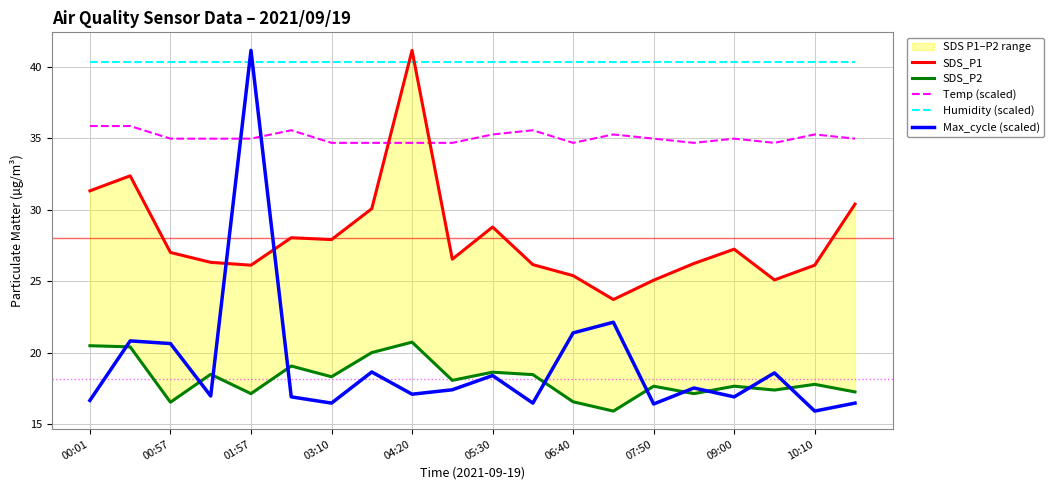

What is the value of the SDS_P2 point at the 6th from the left?

19.1